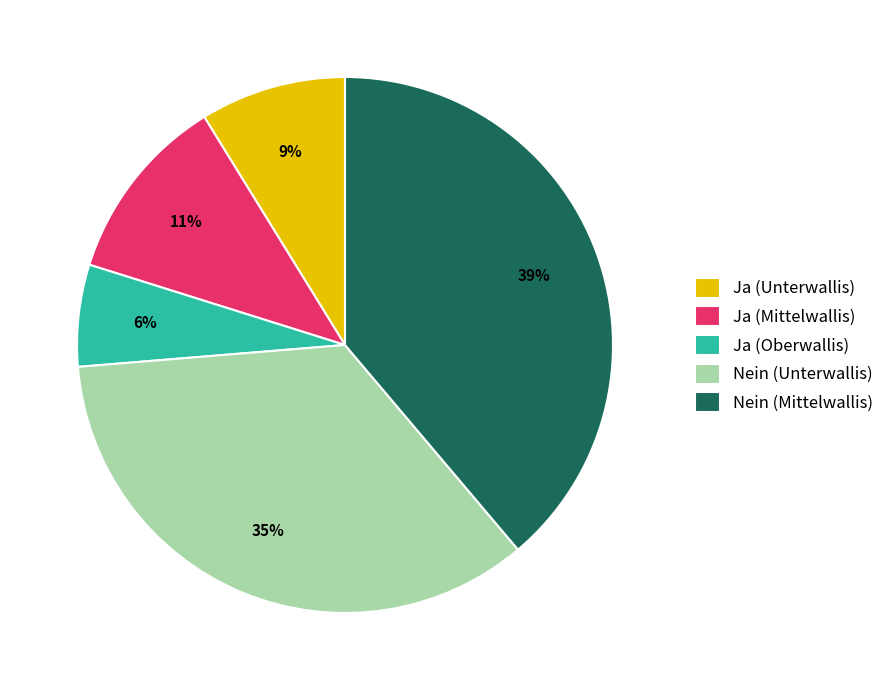

Combined, do Ja (Mittelwallis) and Ja (Unterwallis) account for over 50%?

No